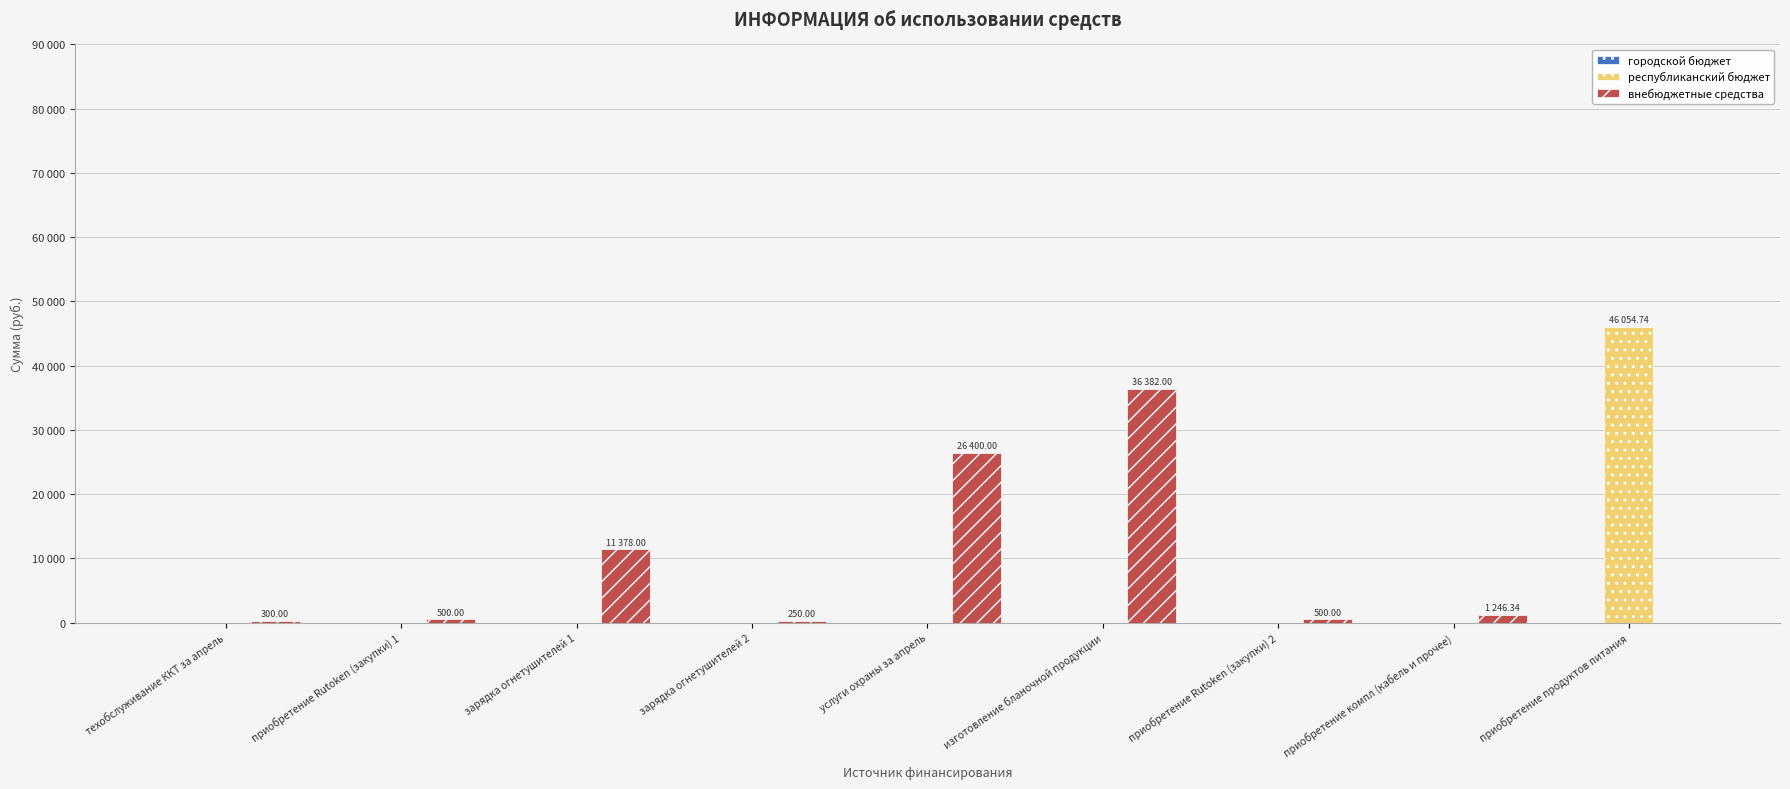

List the series in order of their peak value, highest first.

республиканский бюджет, внебюджетные средства, городской бюджет